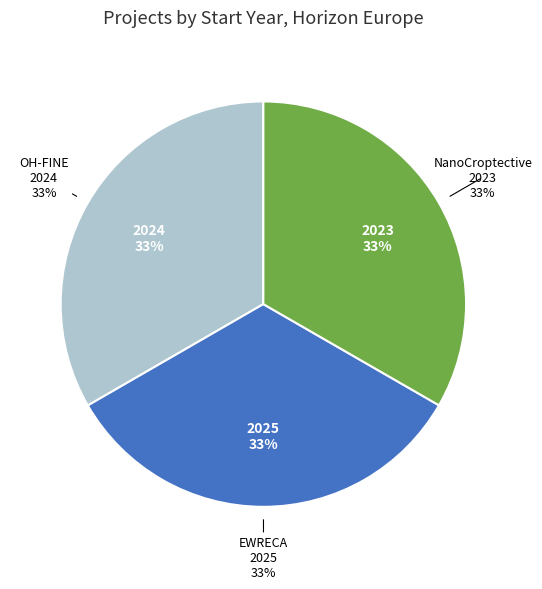

Is it true that EWRECA is 40% of the pie?

False